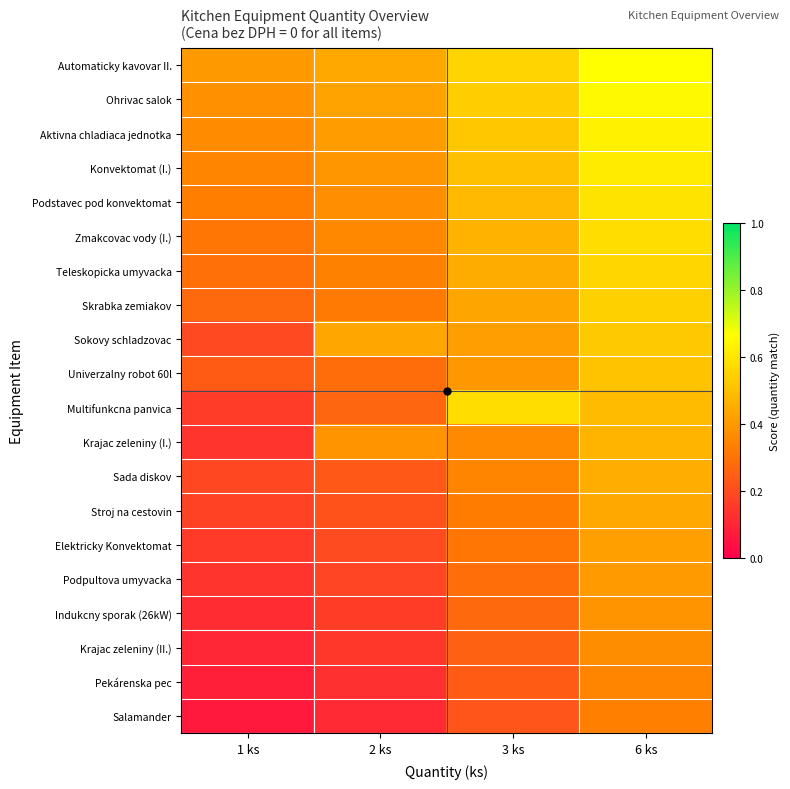

Reading left to right, transcribe all the data shown in this chart.

Automaticky kavovar II.: 1 ks=0.4	2 ks=0.4	3 ks=0.6	6 ks=0.7
Ohrivac salok: 1 ks=0.4	2 ks=0.4	3 ks=0.5	6 ks=0.6
Aktivna chladiaca jednotka: 1 ks=0.4	2 ks=0.4	3 ks=0.5	6 ks=0.6
Konvektomat (I.): 1 ks=0.3	2 ks=0.4	3 ks=0.5	6 ks=0.6
Podstavec pod konvektomat: 1 ks=0.3	2 ks=0.4	3 ks=0.5	6 ks=0.6
Zmakcovac vody (I.): 1 ks=0.3	2 ks=0.4	3 ks=0.5	6 ks=0.6
Teleskopicka umyvacka: 1 ks=0.3	2 ks=0.3	3 ks=0.5	6 ks=0.6
Skrabka zemiakov: 1 ks=0.3	2 ks=0.3	3 ks=0.4	6 ks=0.5
Sokovy schladzovac: 1 ks=0.2	2 ks=0.4	3 ks=0.4	6 ks=0.5
Univerzalny robot 60l: 1 ks=0.2	2 ks=0.3	3 ks=0.4	6 ks=0.5
Multifunkcna panvica: 1 ks=0.2	2 ks=0.3	3 ks=0.6	6 ks=0.5
Krajac zeleniny (I.): 1 ks=0.1	2 ks=0.4	3 ks=0.4	6 ks=0.5
Sada diskov: 1 ks=0.2	2 ks=0.2	3 ks=0.3	6 ks=0.5
Stroj na cestovin: 1 ks=0.2	2 ks=0.2	3 ks=0.3	6 ks=0.4
Elektricky Konvektomat: 1 ks=0.2	2 ks=0.2	3 ks=0.3	6 ks=0.4
Podpultova umyvacka: 1 ks=0.1	2 ks=0.2	3 ks=0.3	6 ks=0.4
Indukcny sporak (26kW): 1 ks=0.1	2 ks=0.2	3 ks=0.3	6 ks=0.4
Krajac zeleniny (II.): 1 ks=0.1	2 ks=0.1	3 ks=0.3	6 ks=0.4
Pekárenska pec: 1 ks=0.1	2 ks=0.1	3 ks=0.2	6 ks=0.4
Salamander: 1 ks=0.1	2 ks=0.1	3 ks=0.2	6 ks=0.3